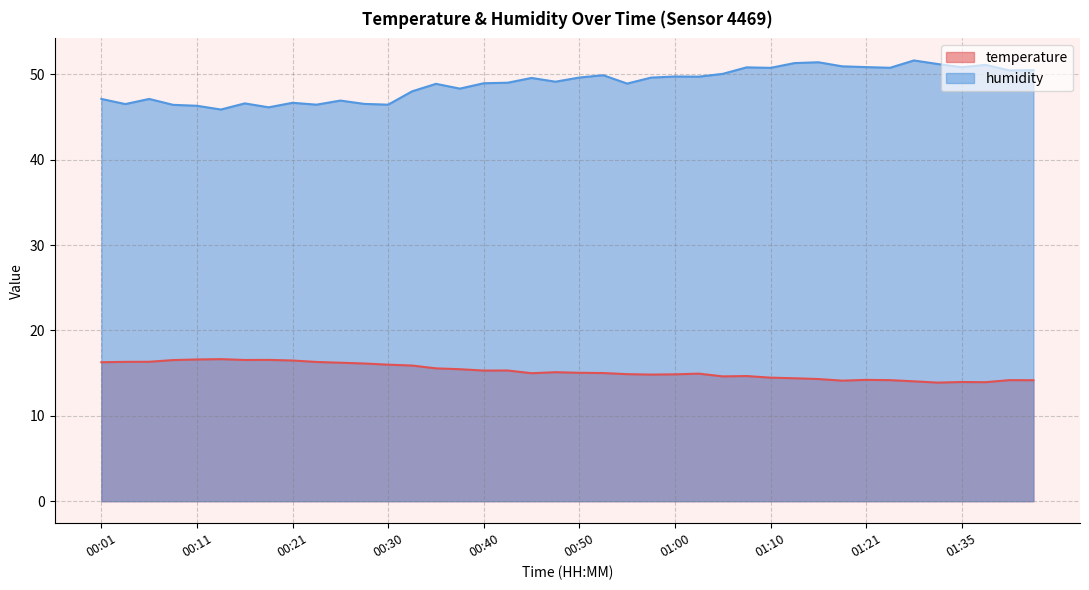

What value does the temperature series have at 00:11?

16.6